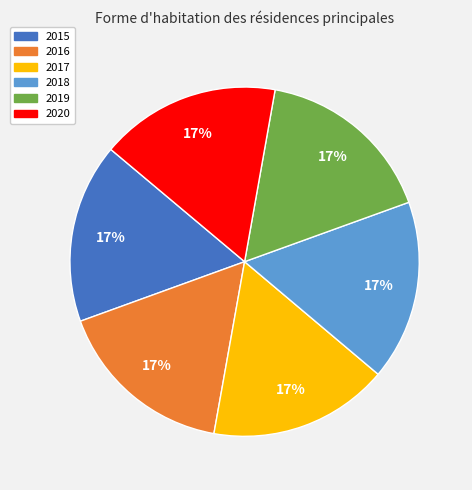

The 2020 slice represents 5% of the pie. True or false?

False